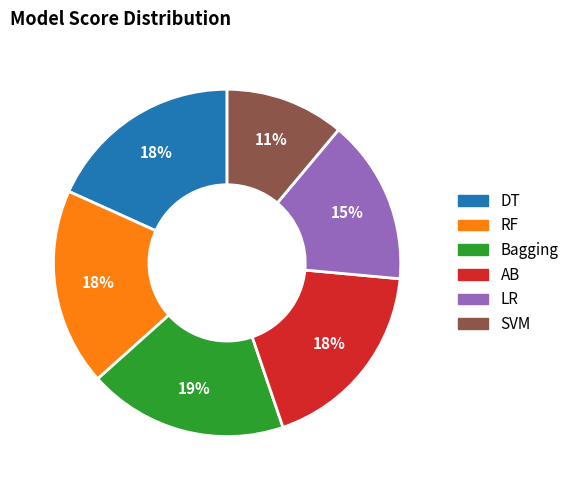

Is it true that AB is 18% of the pie?

True